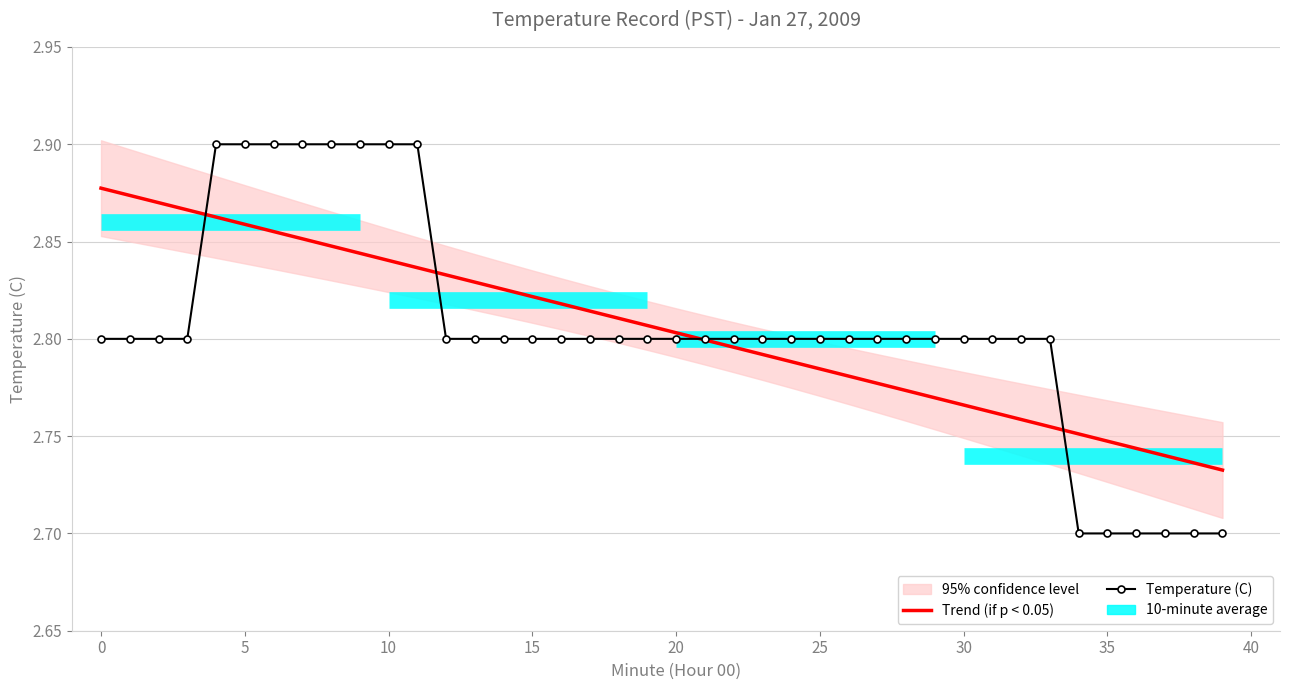

True or false: Trend (if p < 0.05) has a value of 2.8 at 23.

True